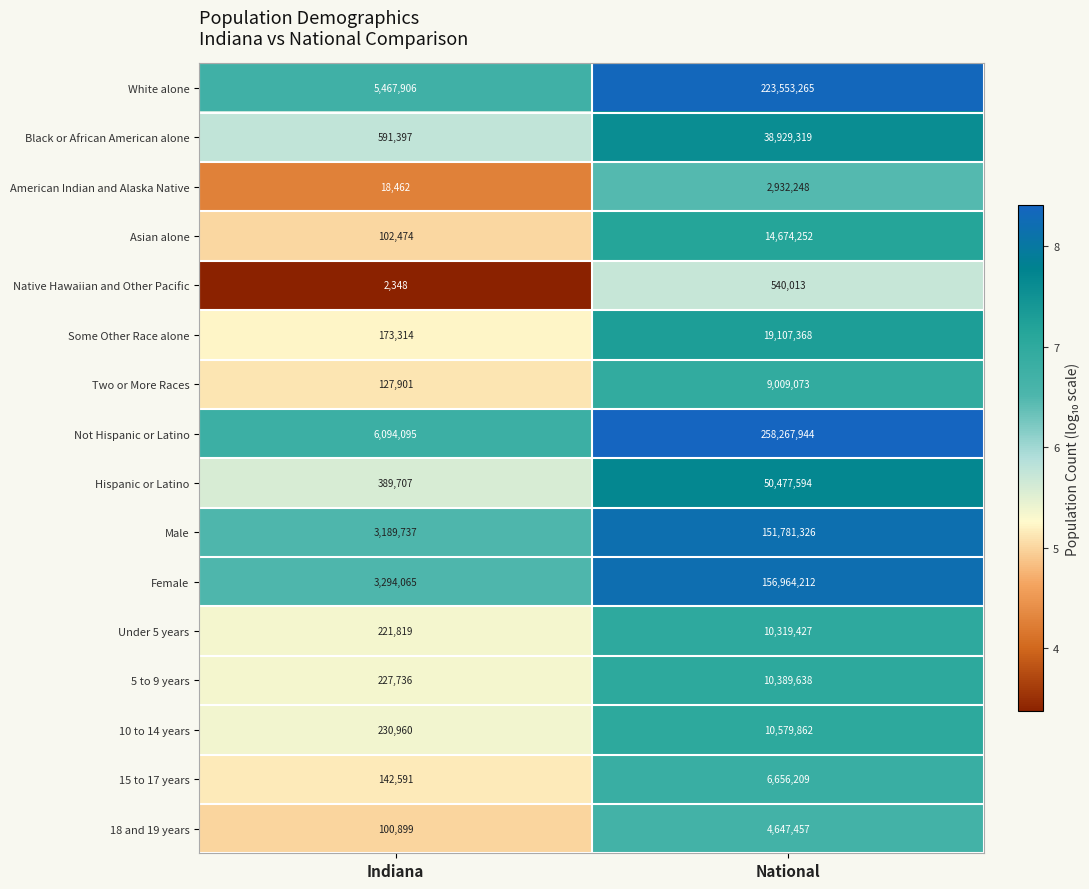

What is the sum of all Native Hawaiian and Other Pacific values?

542361